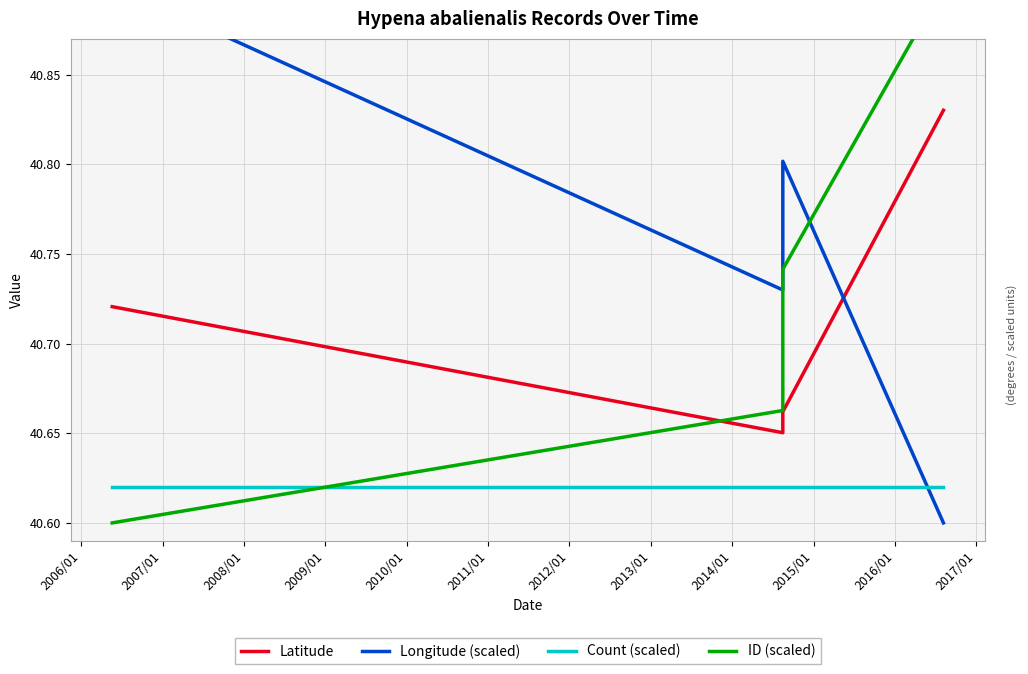

How many lines are shown in the chart?

4